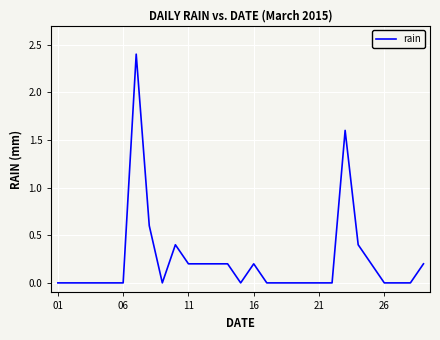

What is the maximum value shown in the chart?

2.4